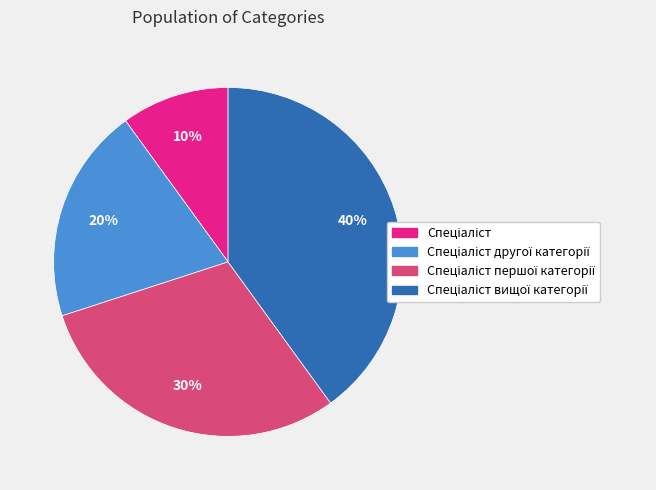

Is there any slice that represents more than half of the pie?

No